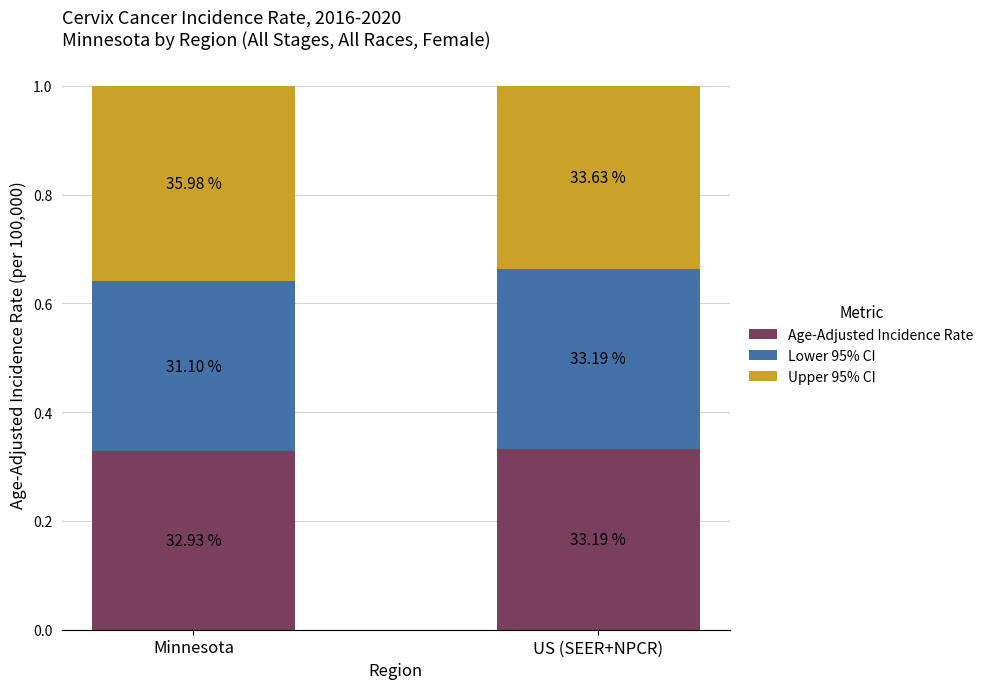

Which series has the widest spread of values?

Upper 95% CI